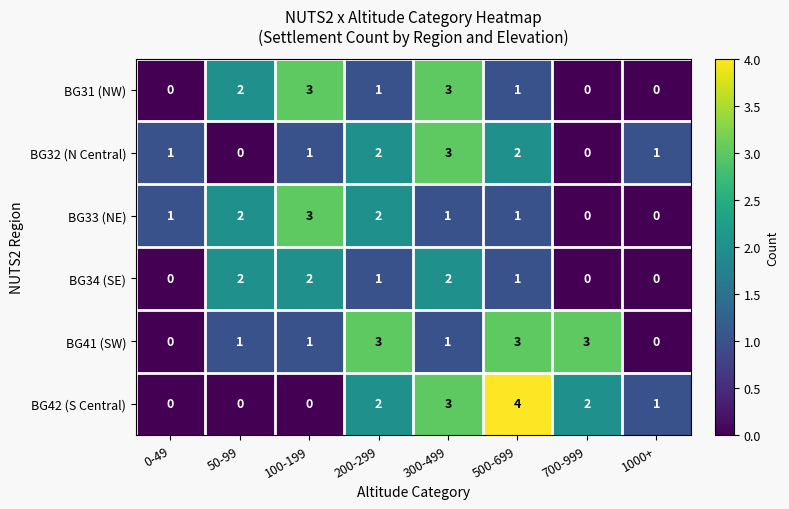

Count the BG42 (S Central) values in the range 0 to 3.

7